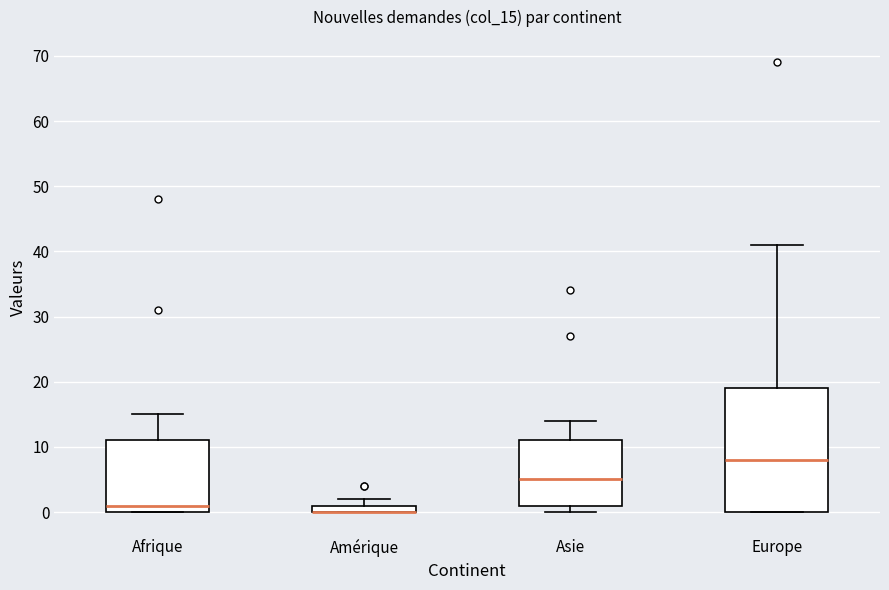

Comparing the boxes themselves (not the whiskers), which one is the tallest?

Europe